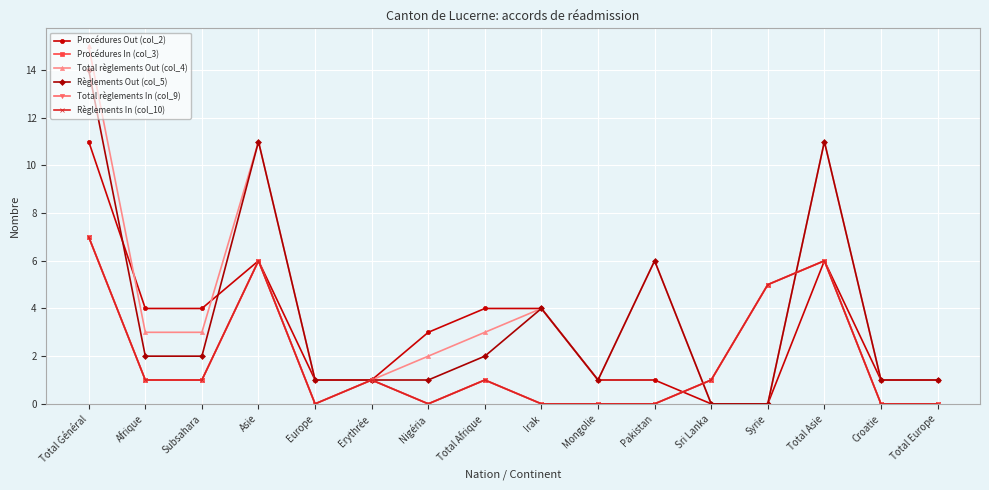

Is the value of Total règlements In (col_9) at Total Europe greater than the value of Procédures In (col_3) at Irak?

No